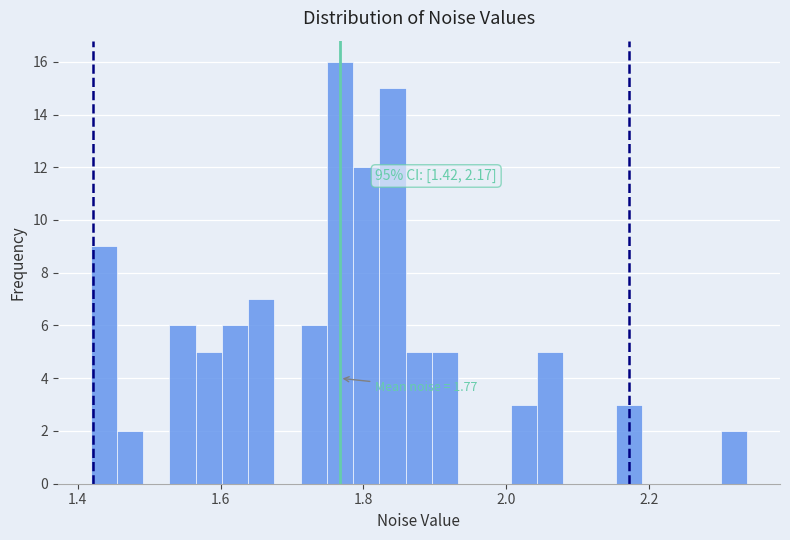

Around what value on the x-axis is the tallest bar? Give the approximate position of its centre, as read against the axis.

1.76